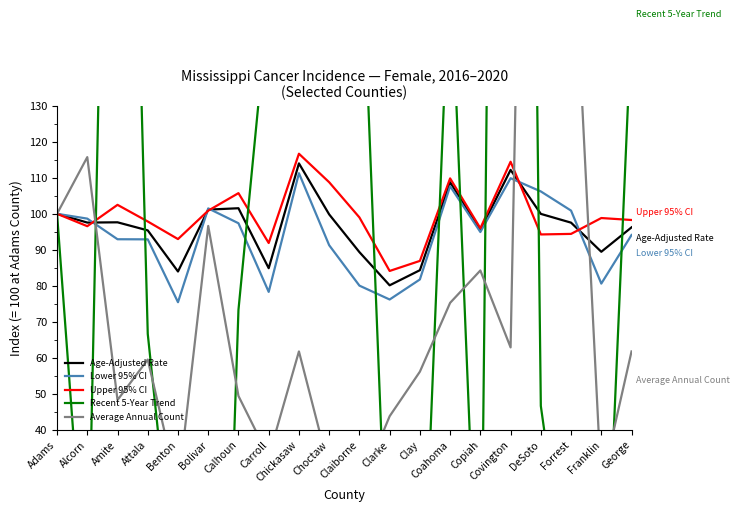

What is the difference between the Lower 95% CI values at DeSoto and Forrest?

5.3